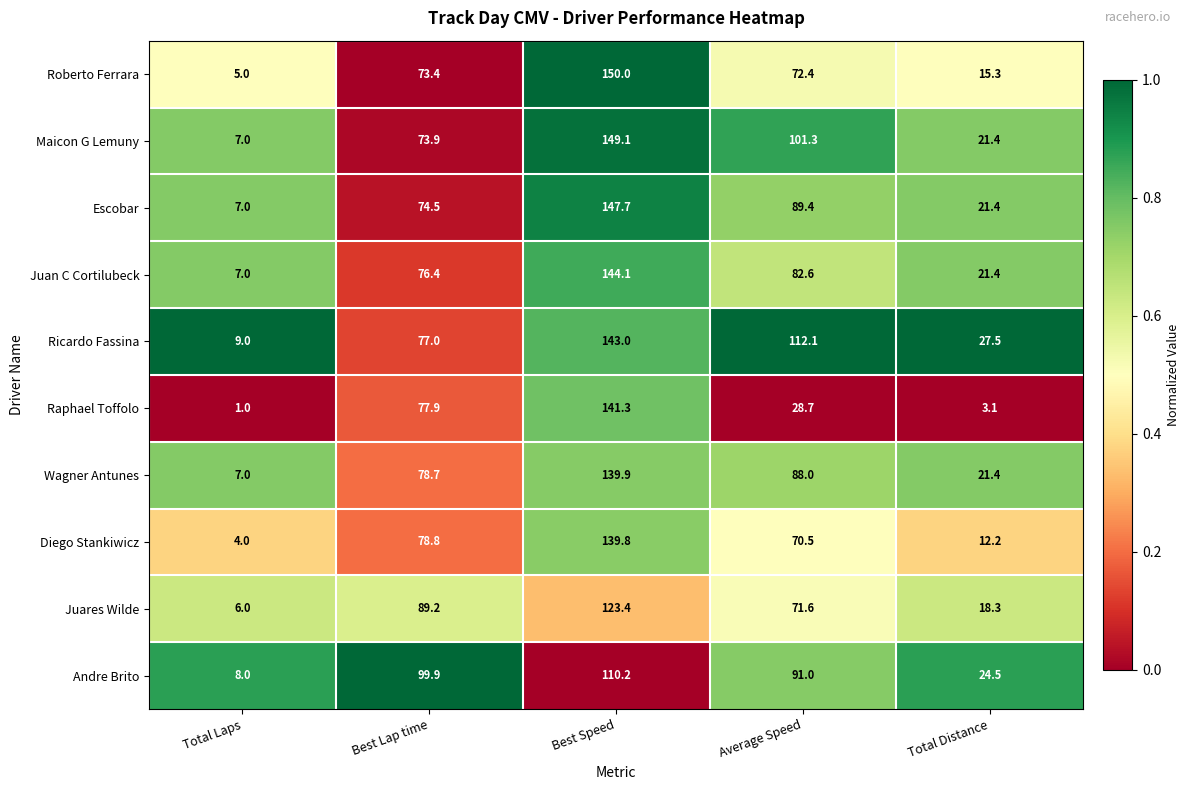

At which label does Juares Wilde reach its minimum?

Total Laps